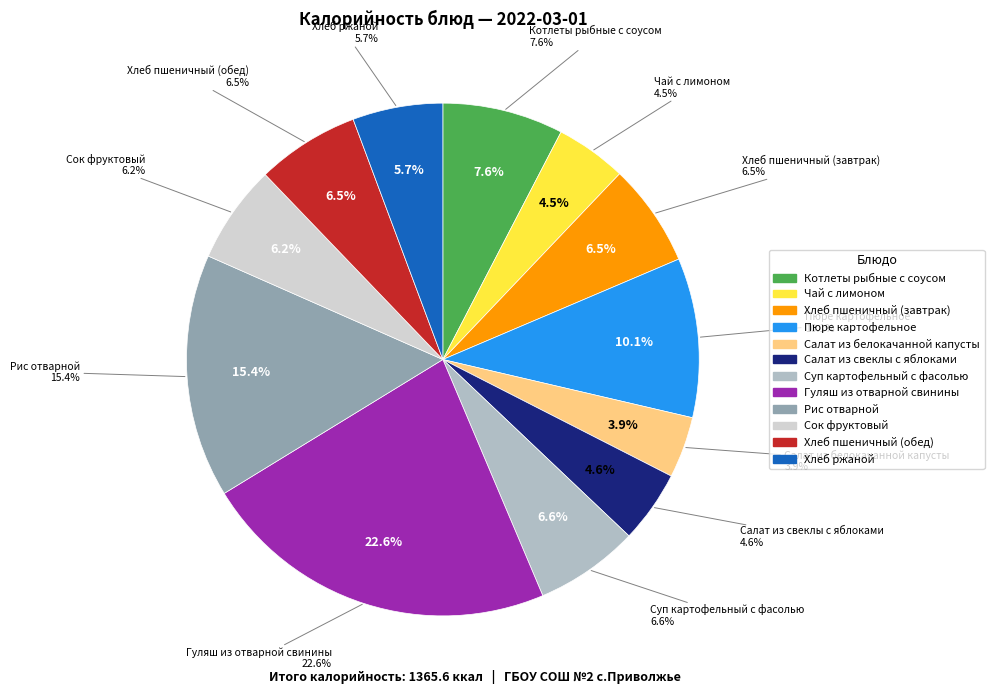

What is the smallest slice in the pie chart?

Салат из белокачанной капусты